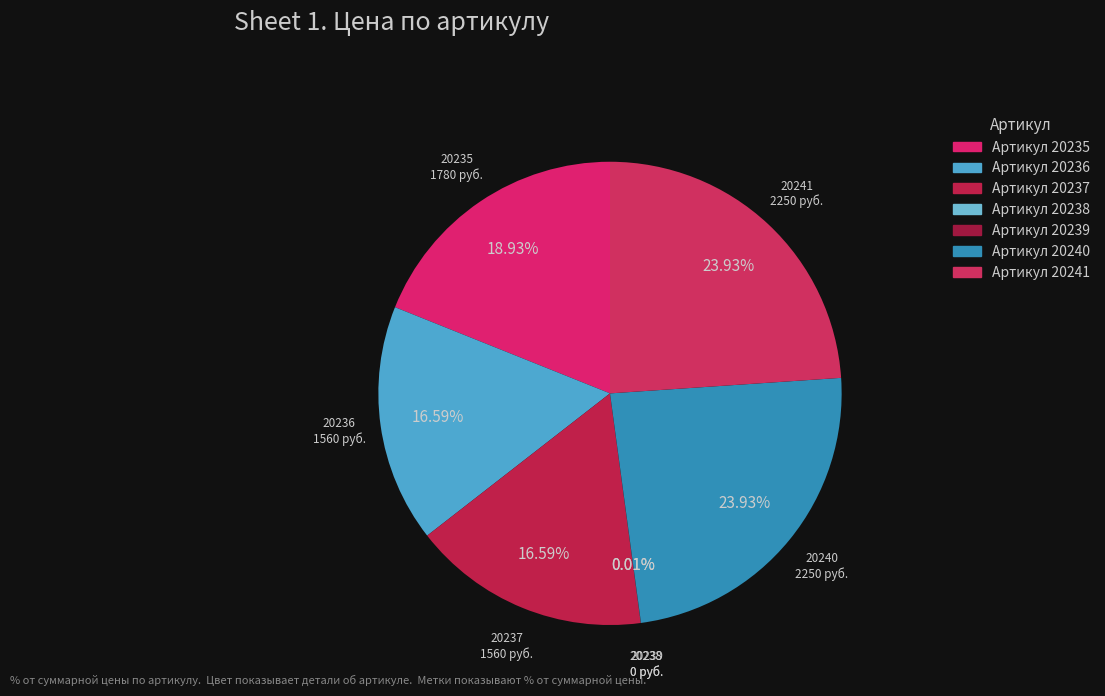

Do 20237 and 20236 together represent more than half of the pie?

No